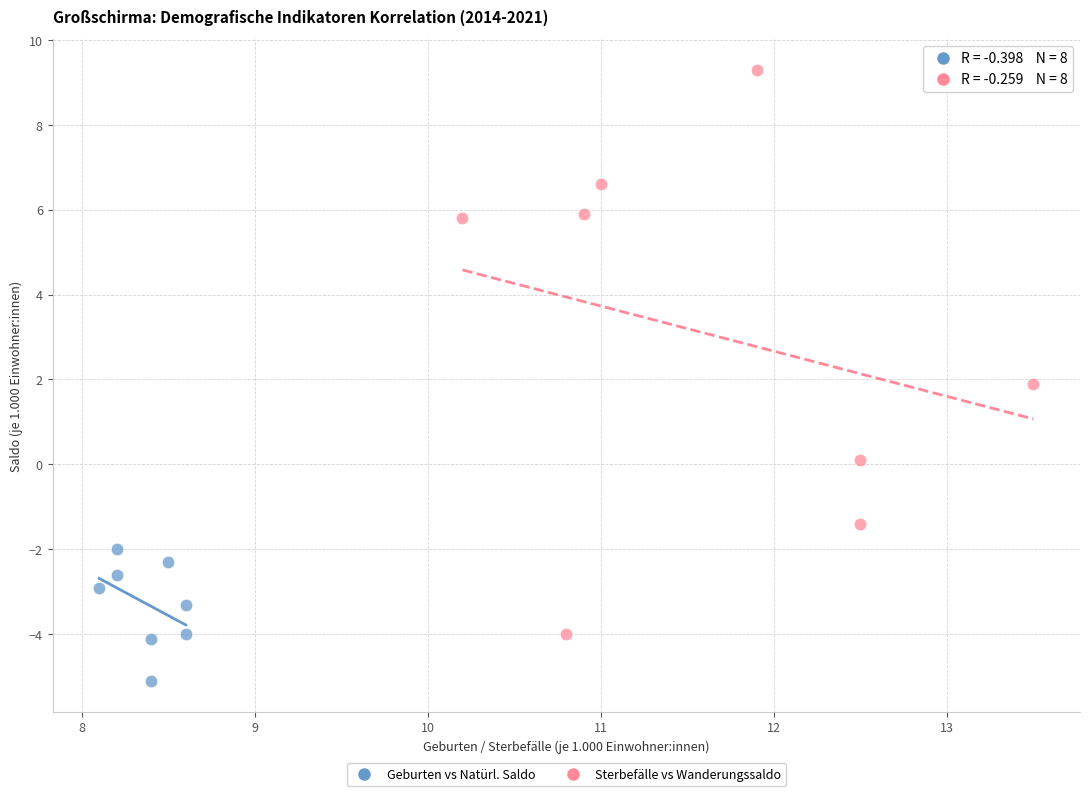

Which series reaches the maximum Y coordinate?

Sterbefälle vs Wanderungssaldo